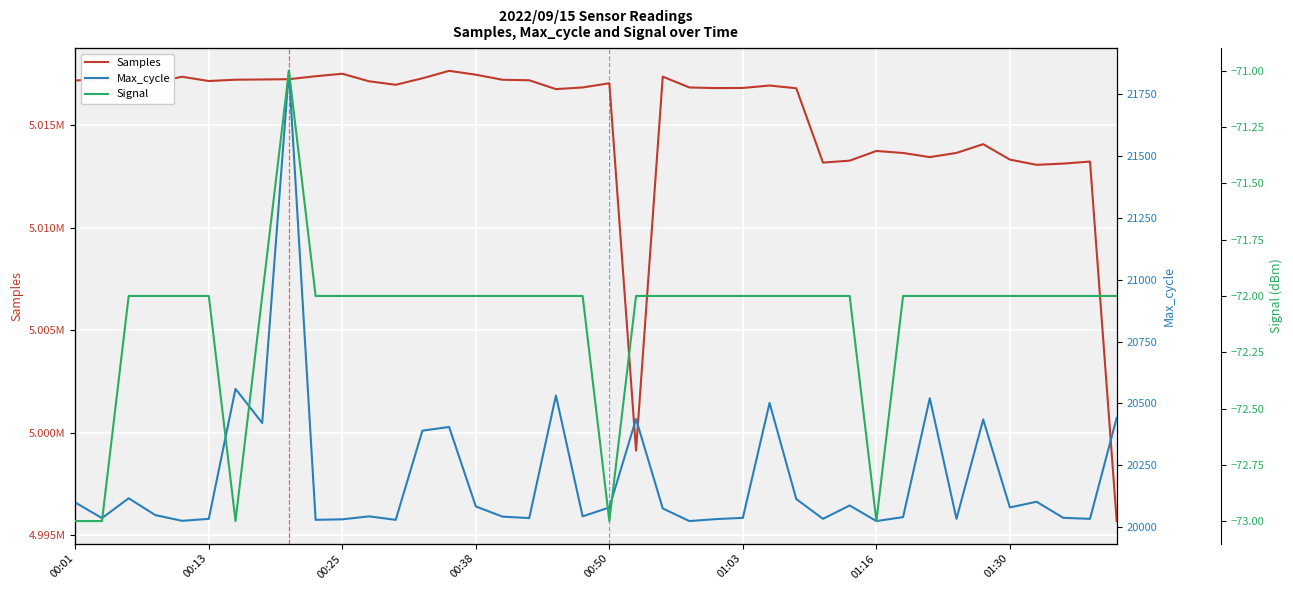

What are all the series names shown in the legend?

Samples, Max_cycle, Signal